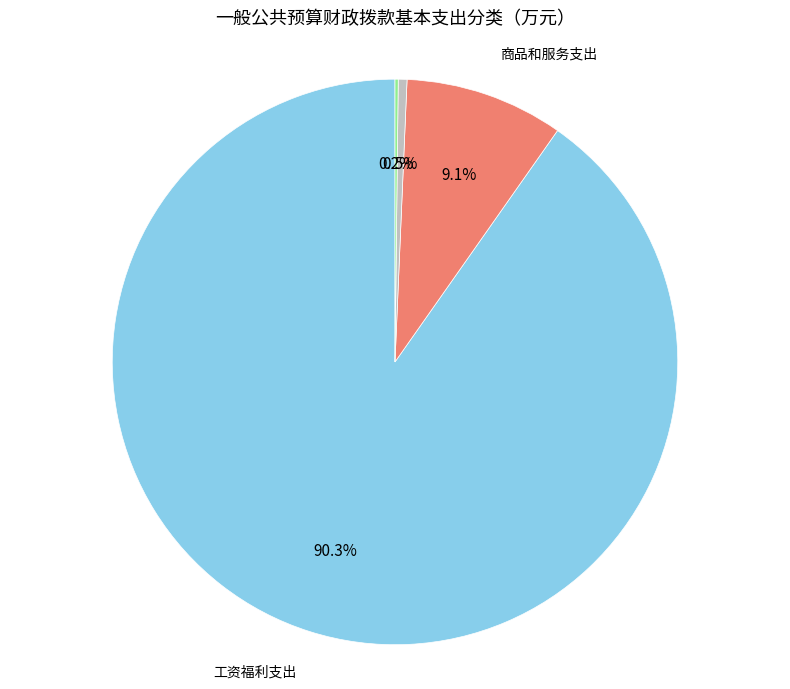

Does any single category account for the majority?

Yes